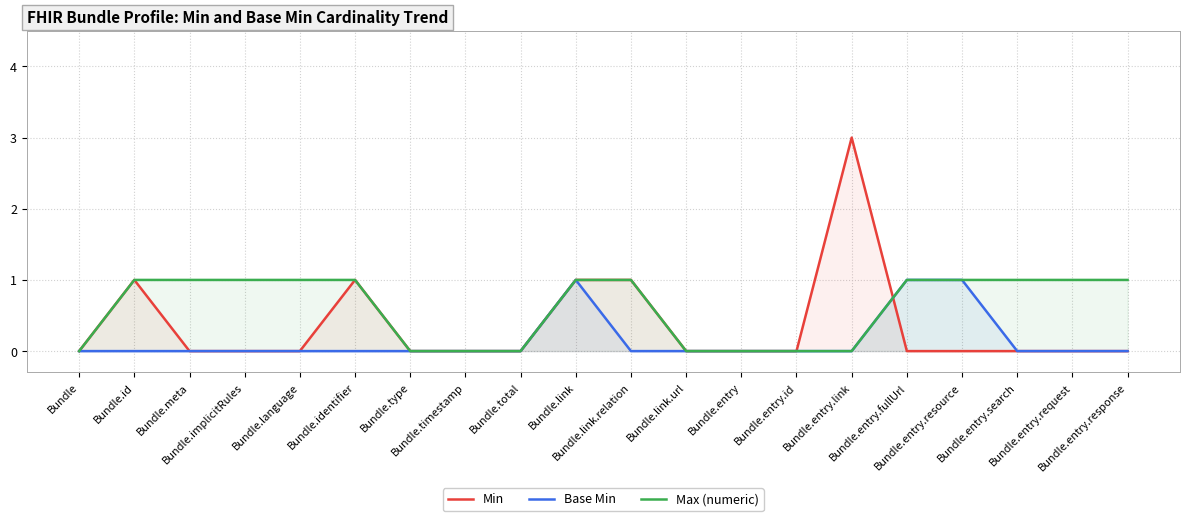

Rank the series by their maximum value, from lowest to highest.

Base Min, Max (numeric), Min